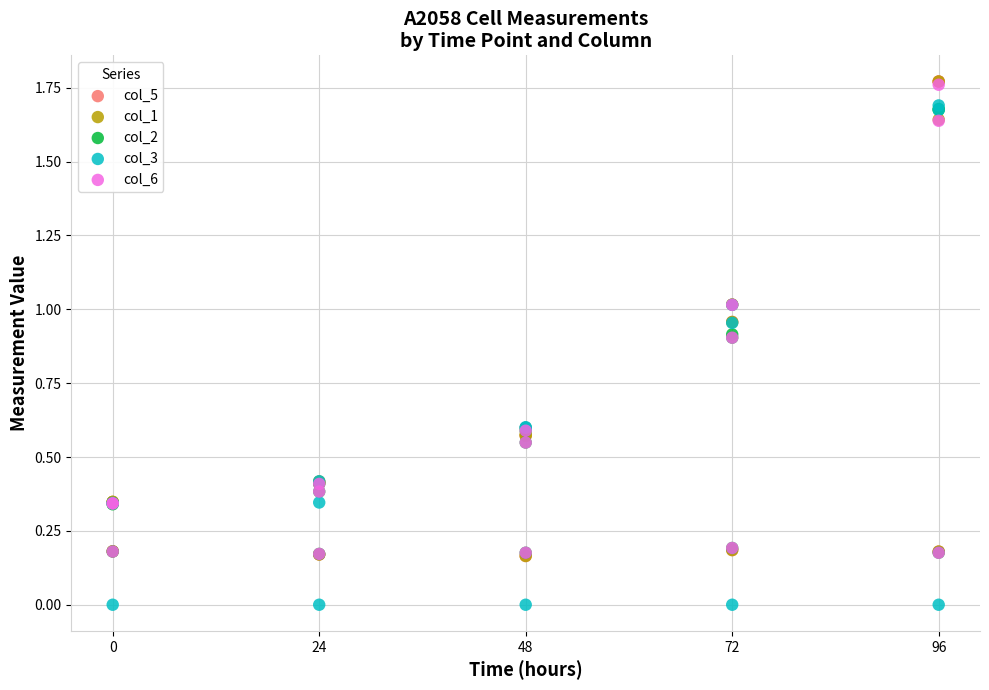

What are all the series names shown in the legend?

col_5, col_1, col_2, col_3, col_6